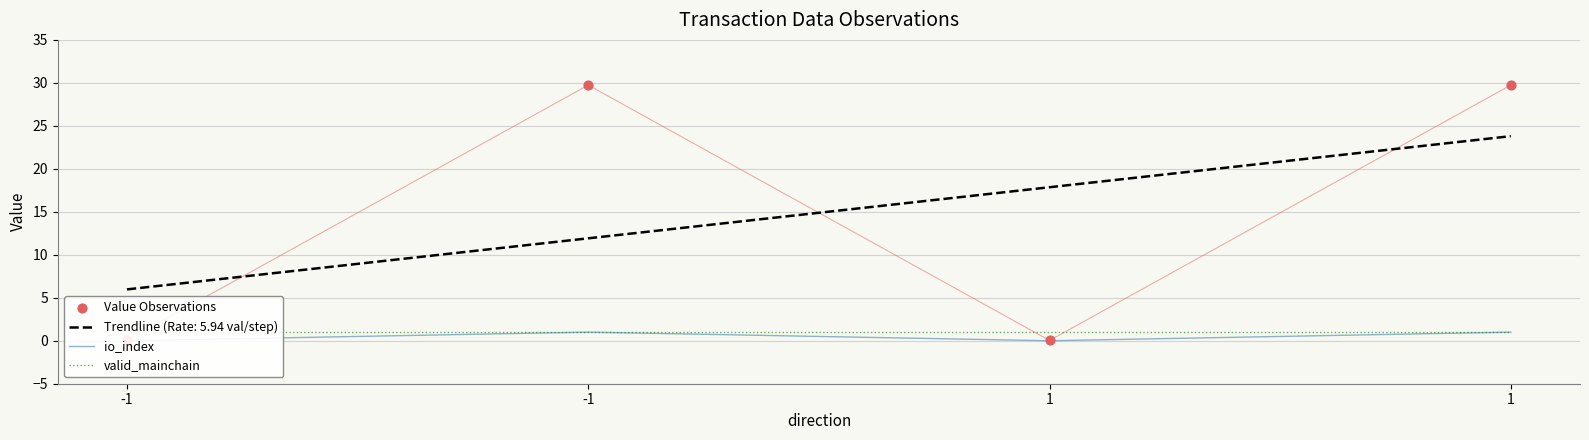

What are all the series names shown in the legend?

io_index, valid_mainchain, Value Observations